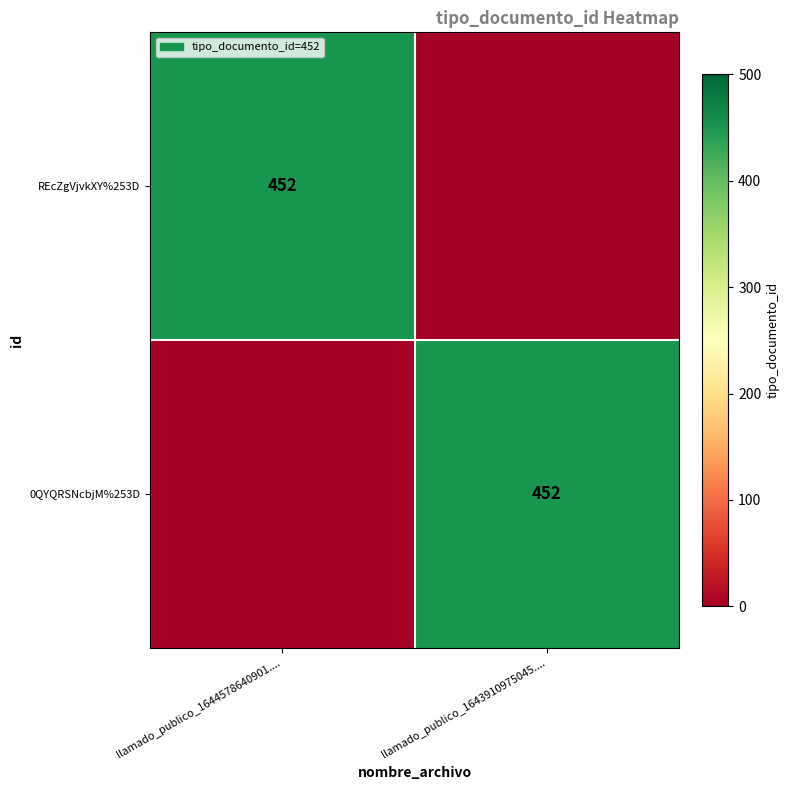

At how many categories does at least one series exceed 229?

2